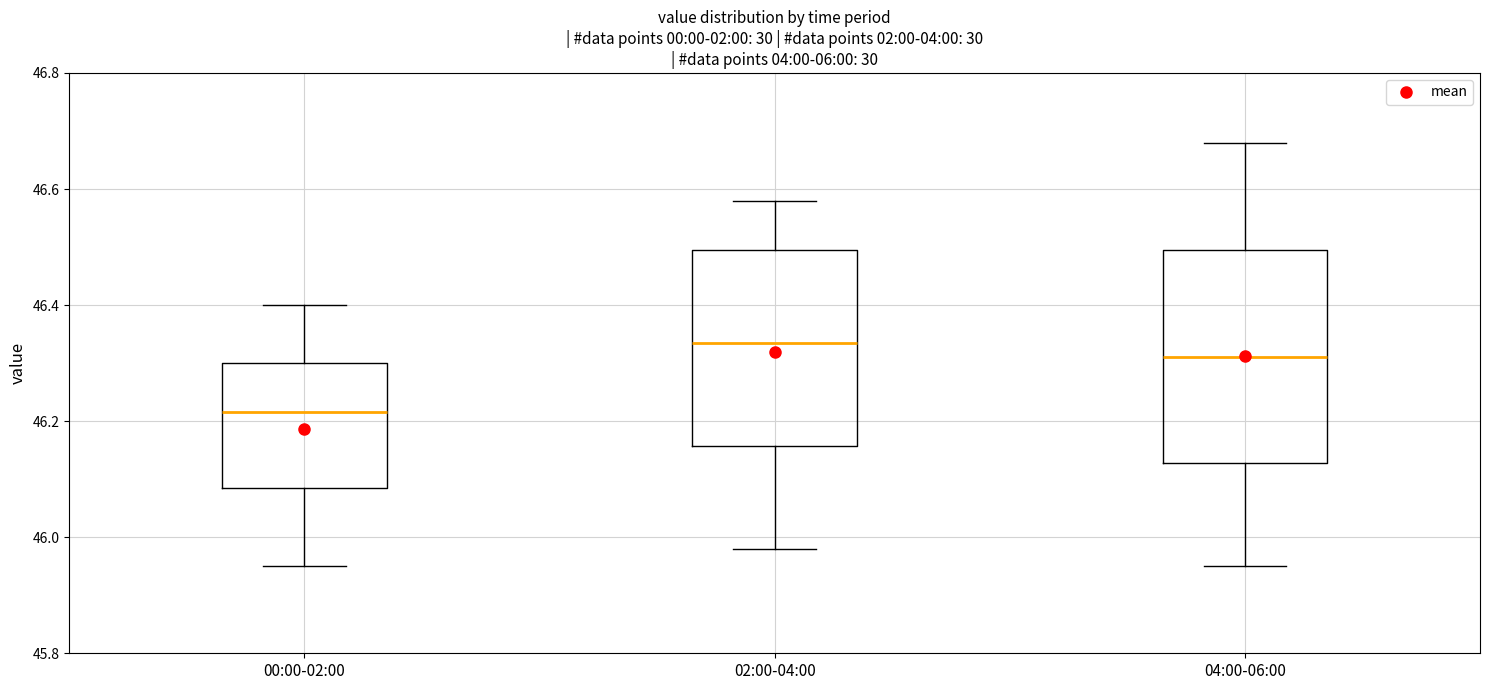

Reading left to right, transcribe this box plot: for each box, give where its median line is, the range the box spans, and where its two whiskers end, as read against the y-axis. The values are not printed on the chart, so give them approximately, as read against the axis.

00:00-02:00: median 46.22, box 46.08 to 46.30, whiskers 45.96 to 46.40
02:00-04:00: median 46.34, box 46.16 to 46.50, whiskers 45.98 to 46.58
04:00-06:00: median 46.32, box 46.12 to 46.50, whiskers 45.96 to 46.68